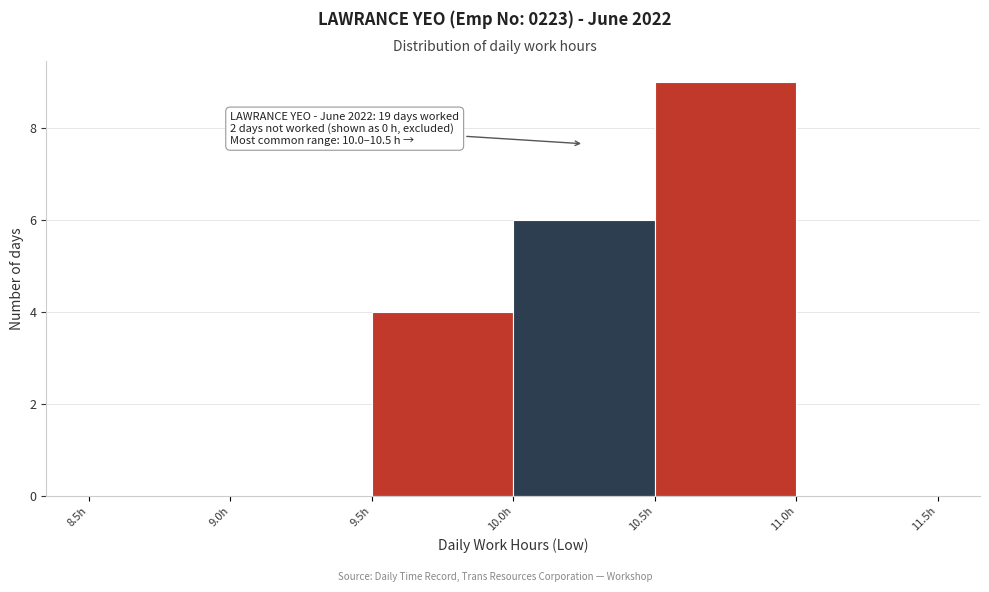

Which range on the x-axis has the tallest bar?

10.5 to 11.0